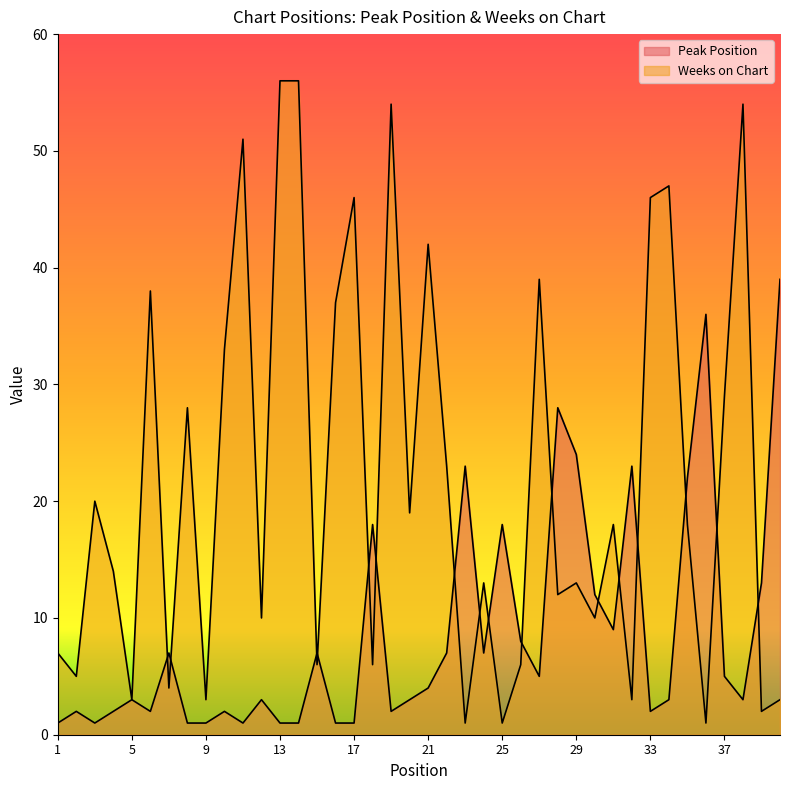

The value of Peak Position at 3 is 1. True or false?

True